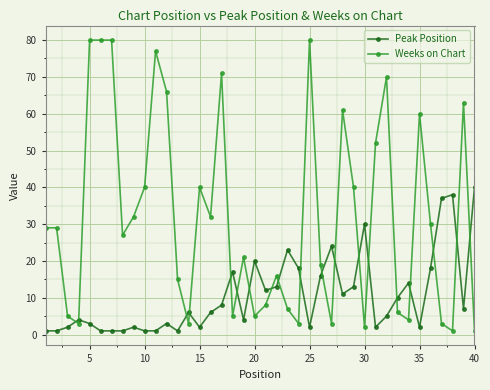

Which series has the widest spread of values?

Weeks on Chart